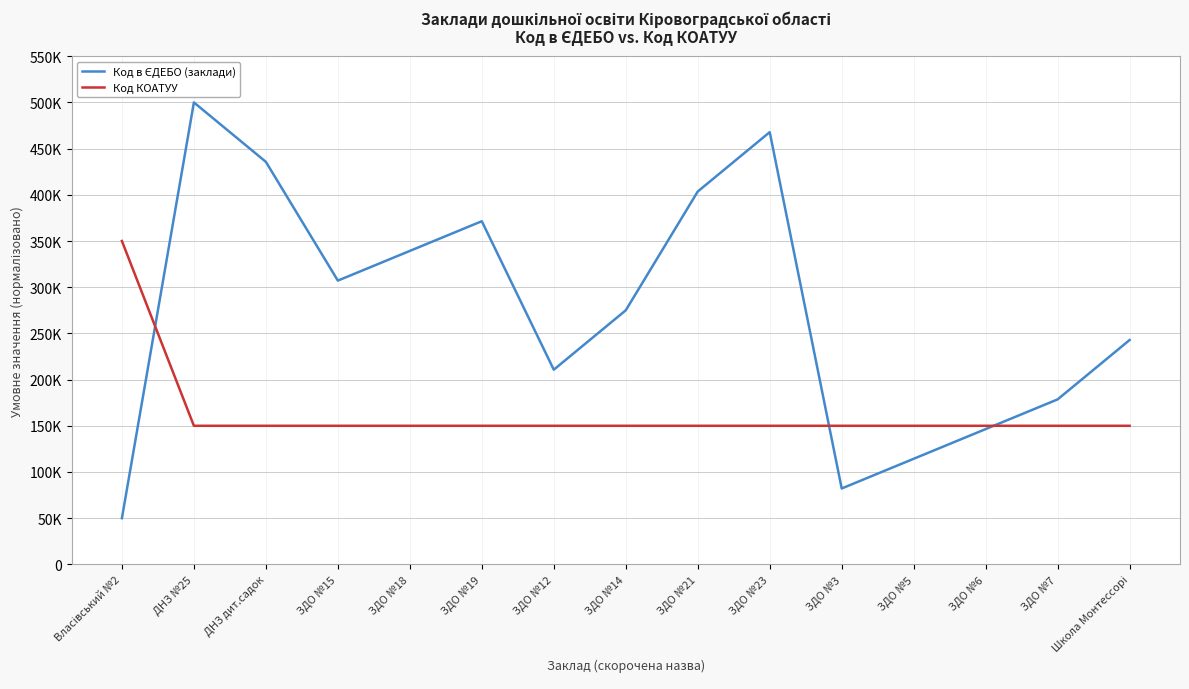

At which label does Код в ЄДЕБО (заклади) first exceed 275000?

ДНЗ №25